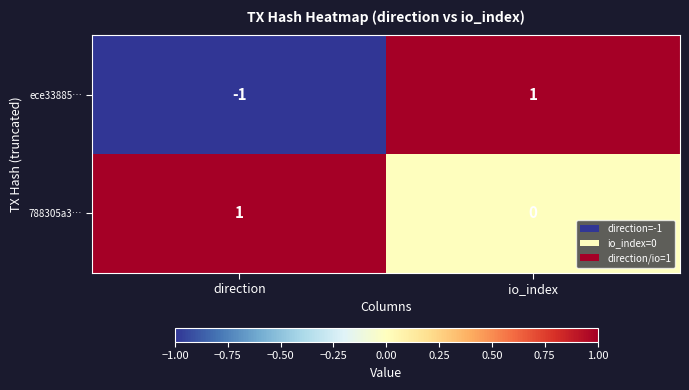

Which series has the largest range (max minus min)?

ece33885…